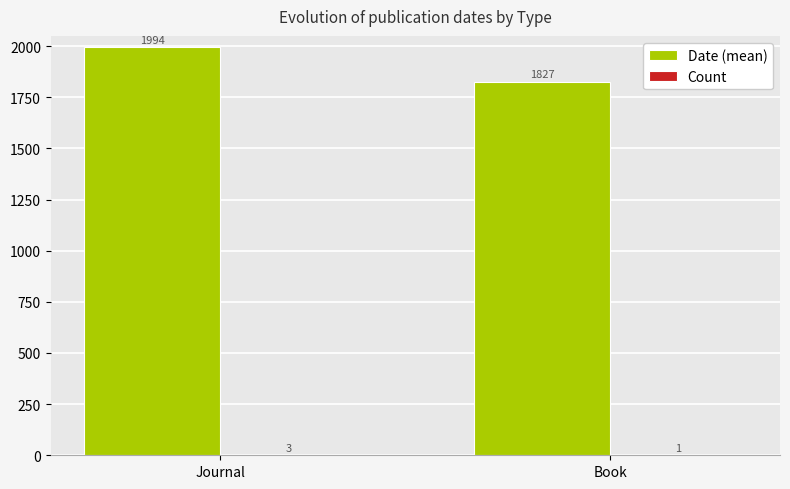

Which category has the highest value across all series?

Journal